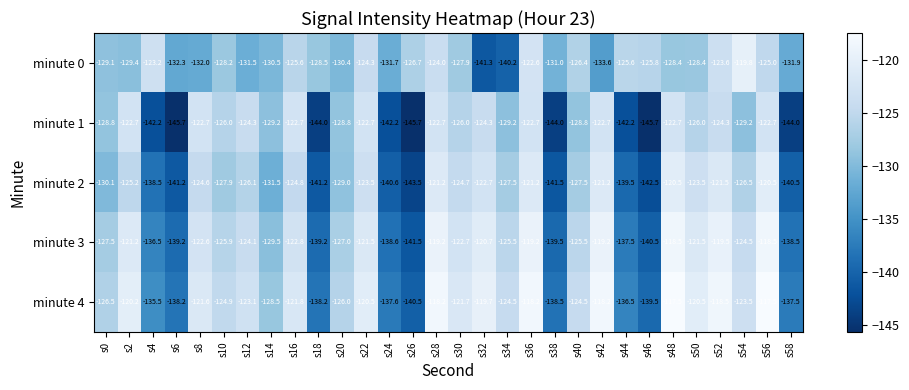

What is the difference between the maximum and minimum values in the minute 4 series?

23.0